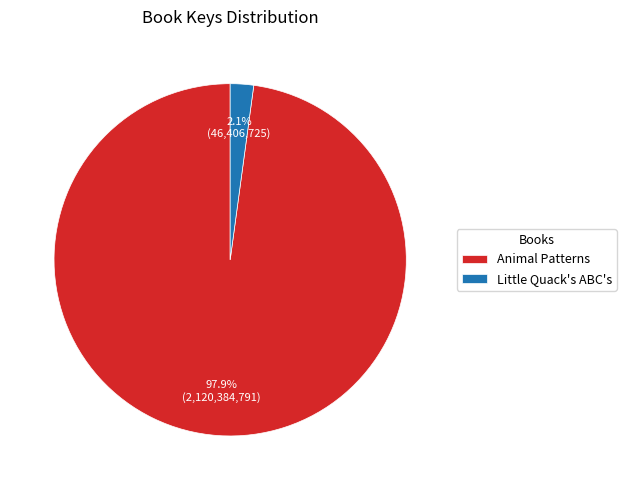

To the nearest percent, what is the difference between the Little Quack's ABC's and Animal Patterns slice percentages?

96%